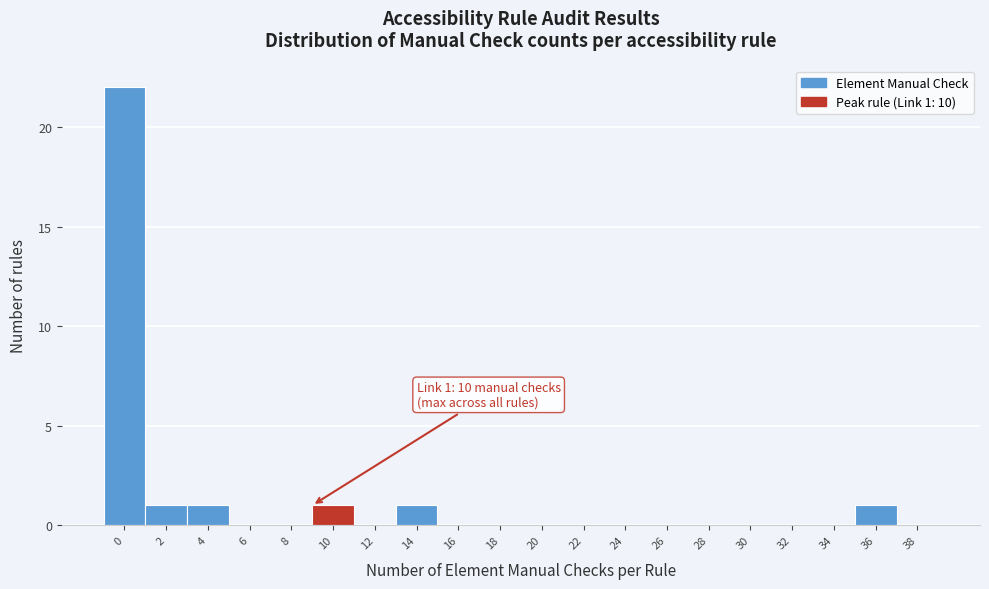

Reading right to left, list all the values displayed in this chart.

38=0	36=1	34=0	32=0	30=0	28=0	26=0	24=0	22=0	20=0	18=0	16=0	14=1	12=0	10=1	8=0	6=0	4=1	2=1	0=22